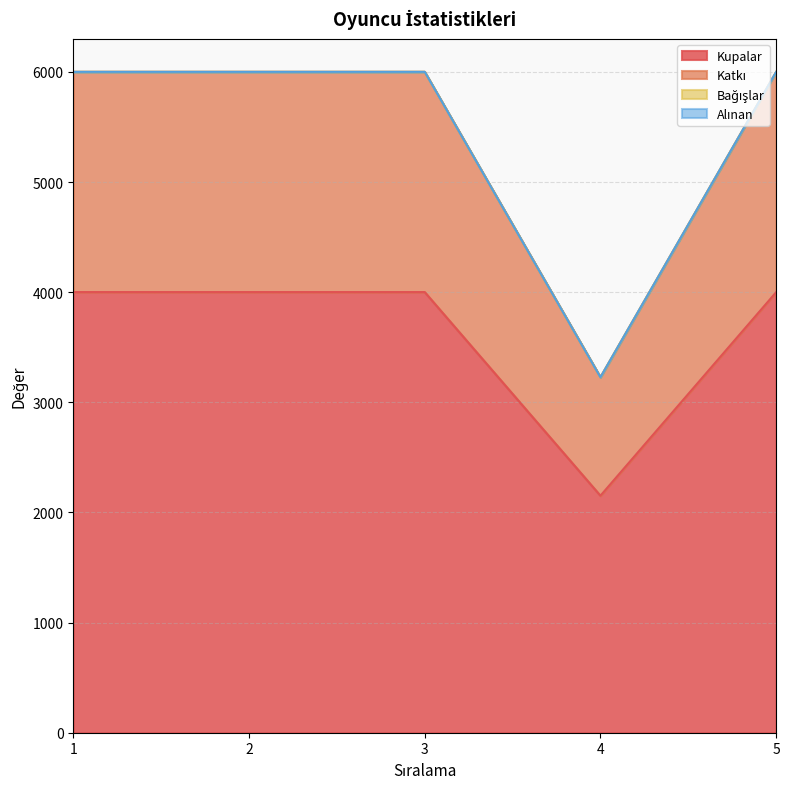

How many interior local valleys does the Katkı series have?

1